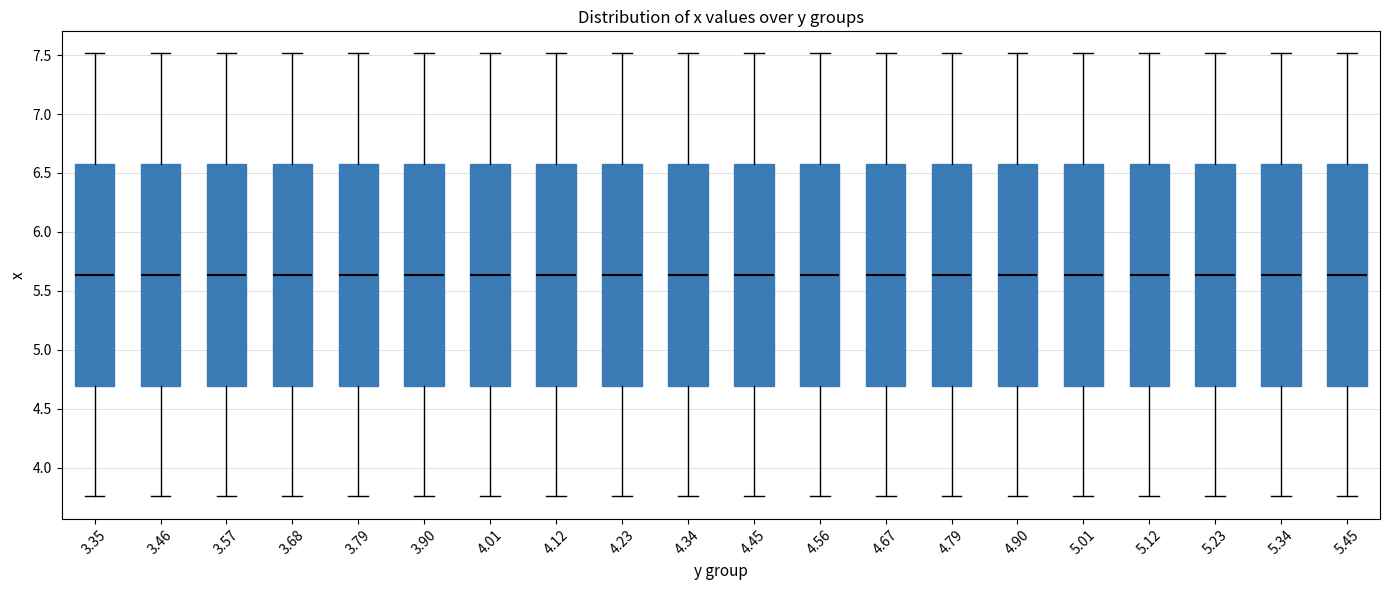

Reading left to right, read every box against the y-axis: the position of its median line, the range the box covers, and the ends of its whiskers. The values are not printed on the chart, so give them approximately, as read against the axis.

3.35: median 5.65, box 4.70 to 6.55, whiskers 3.75 to 7.50
3.46: median 5.65, box 4.70 to 6.55, whiskers 3.75 to 7.50
3.57: median 5.65, box 4.70 to 6.55, whiskers 3.75 to 7.50
3.68: median 5.65, box 4.70 to 6.55, whiskers 3.75 to 7.50
3.79: median 5.65, box 4.70 to 6.55, whiskers 3.75 to 7.50
3.90: median 5.65, box 4.70 to 6.55, whiskers 3.75 to 7.50
4.01: median 5.65, box 4.70 to 6.55, whiskers 3.75 to 7.50
4.12: median 5.65, box 4.70 to 6.55, whiskers 3.75 to 7.50
4.23: median 5.65, box 4.70 to 6.55, whiskers 3.75 to 7.50
4.34: median 5.65, box 4.70 to 6.55, whiskers 3.75 to 7.50
4.45: median 5.65, box 4.70 to 6.55, whiskers 3.75 to 7.50
4.56: median 5.65, box 4.70 to 6.55, whiskers 3.75 to 7.50
4.67: median 5.65, box 4.70 to 6.55, whiskers 3.75 to 7.50
4.79: median 5.65, box 4.70 to 6.55, whiskers 3.75 to 7.50
4.90: median 5.65, box 4.70 to 6.55, whiskers 3.75 to 7.50
5.01: median 5.65, box 4.70 to 6.55, whiskers 3.75 to 7.50
5.12: median 5.65, box 4.70 to 6.55, whiskers 3.75 to 7.50
5.23: median 5.65, box 4.70 to 6.55, whiskers 3.75 to 7.50
5.34: median 5.65, box 4.70 to 6.55, whiskers 3.75 to 7.50
5.45: median 5.65, box 4.70 to 6.55, whiskers 3.75 to 7.50